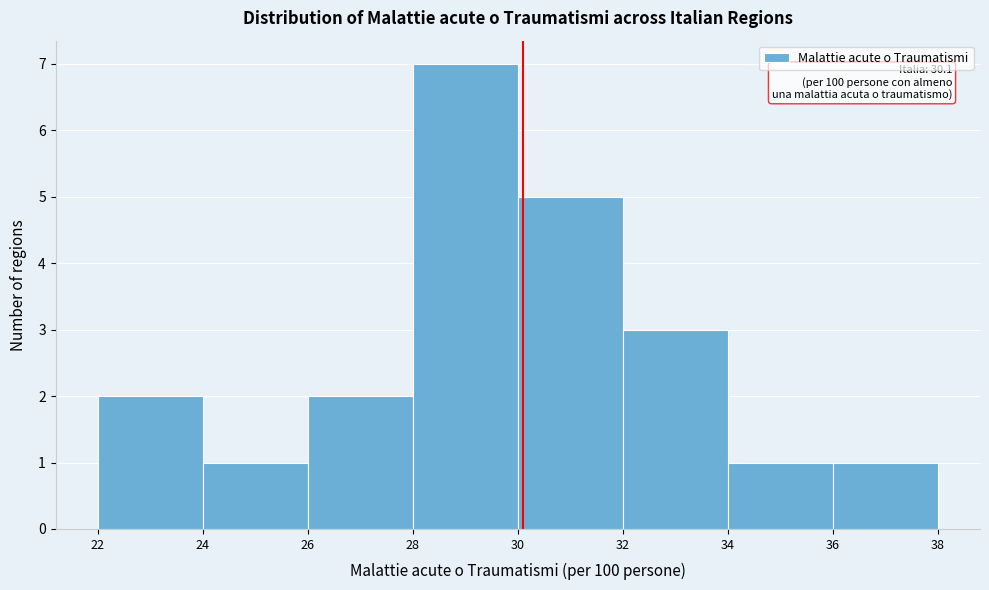

Over which range of the x-axis is the bar tallest?

28 to 30